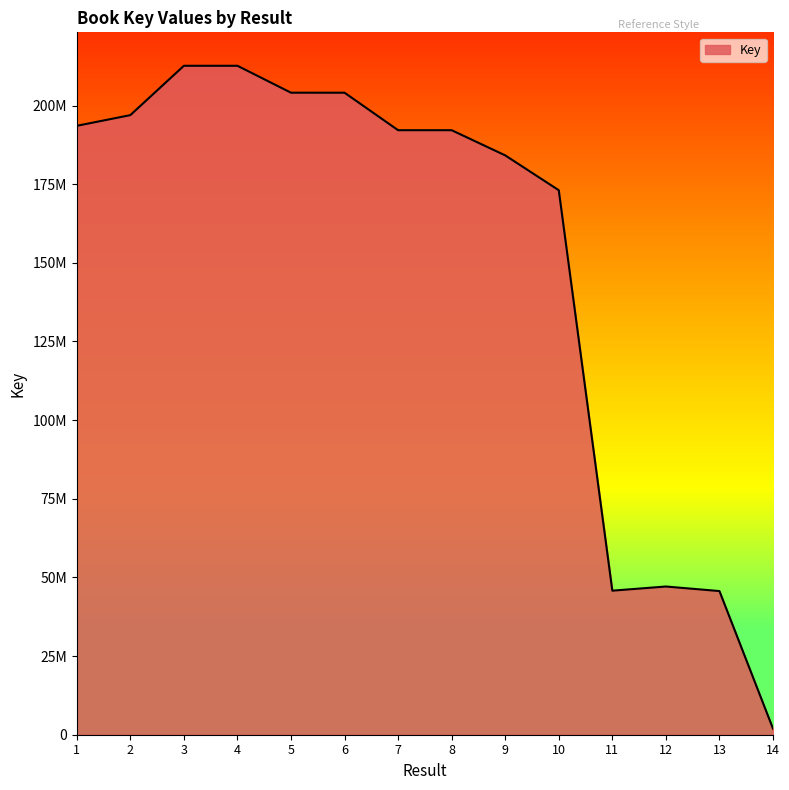

At which label does the data first exceed 192160233?

1